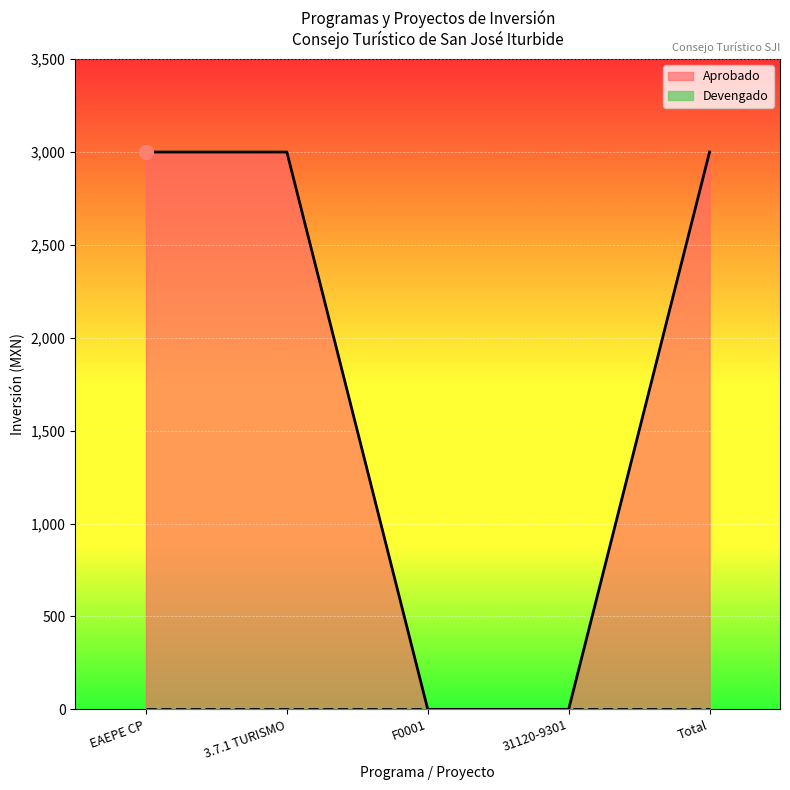

Between 3.7.1 TURISMO and Total, which is larger?

3.7.1 TURISMO